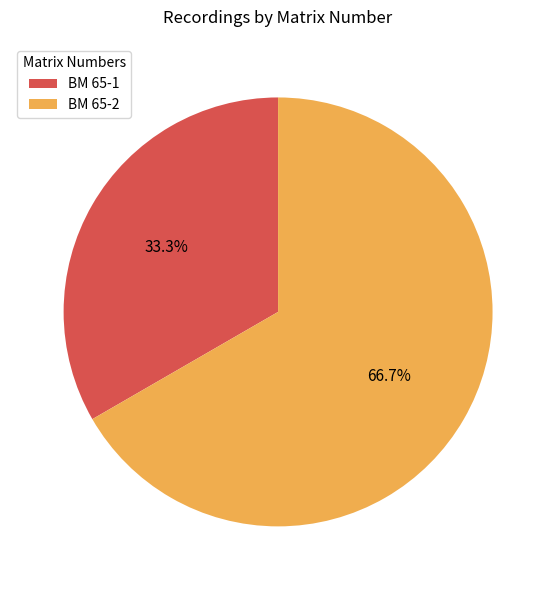

True or false: BM 65-2 accounts for 67% of the total.

True